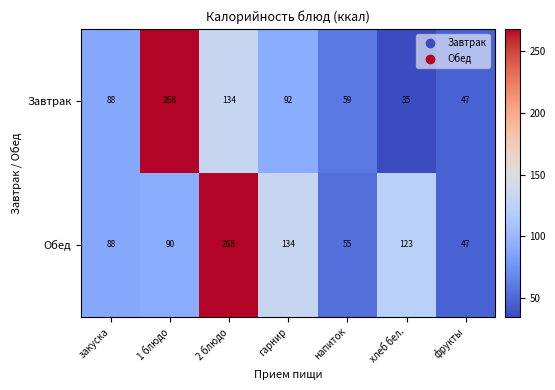

At how many categories does at least one series exceed 253?

2